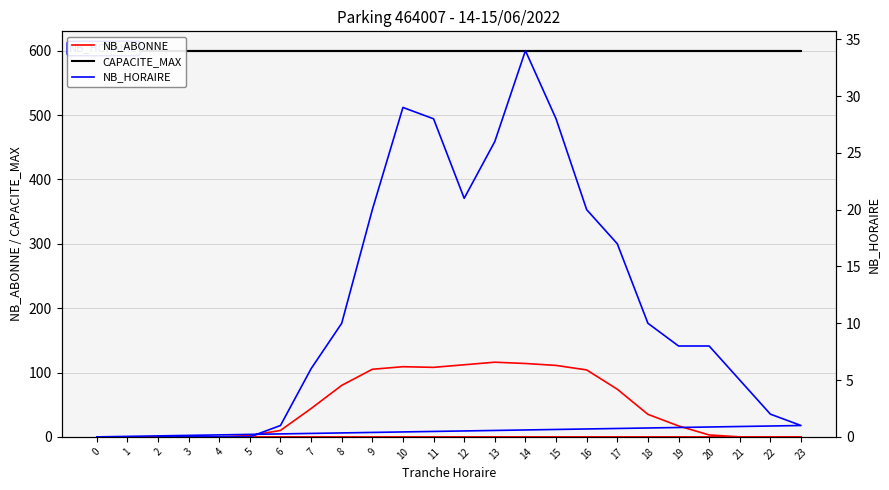

True or false: CAPACITE_MAX and NB_HORAIRE cross at least once.

False